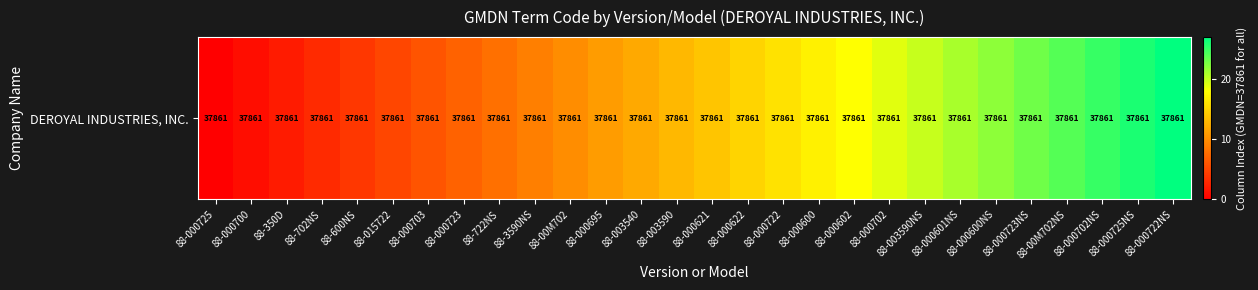

What is the change in value from 88-600NS to 88-000695?

+7